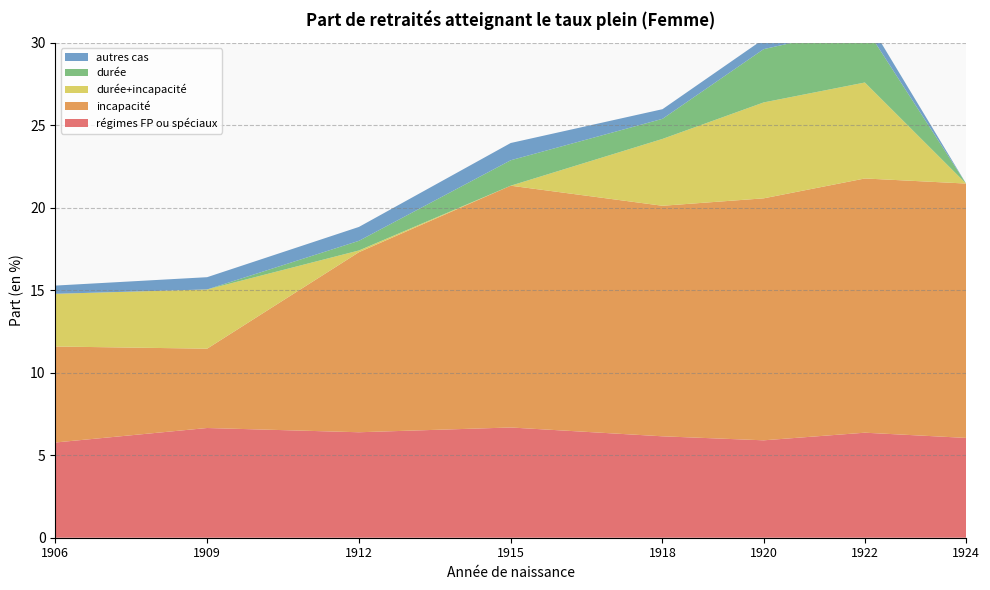

Reading left to right, extract all data points from this chart.

régimes FP ou spéciaux: 1906=5.8	1909=6.7	1912=6.4	1915=6.7	1918=6.1	1920=5.9	1922=6.4	1924=6.0
incapacité: 1906=5.8	1909=4.8	1912=10.9	1915=14.7	1918=14.0	1920=14.7	1922=15.4	1924=15.4
durée+incapacité: 1906=3.2	1909=3.6	1912=0.1	1915=0.0	1918=4.1	1920=5.8	1922=5.8	1924=0.0
durée: 1906=0.0	1909=0.0	1912=0.6	1915=1.5	1918=1.2	1920=3.2	1922=3.4	1924=0.0
autres cas: 1906=0.5	1909=0.7	1912=0.8	1915=1.0	1918=0.6	1920=0.6	1922=0.7	1924=0.0